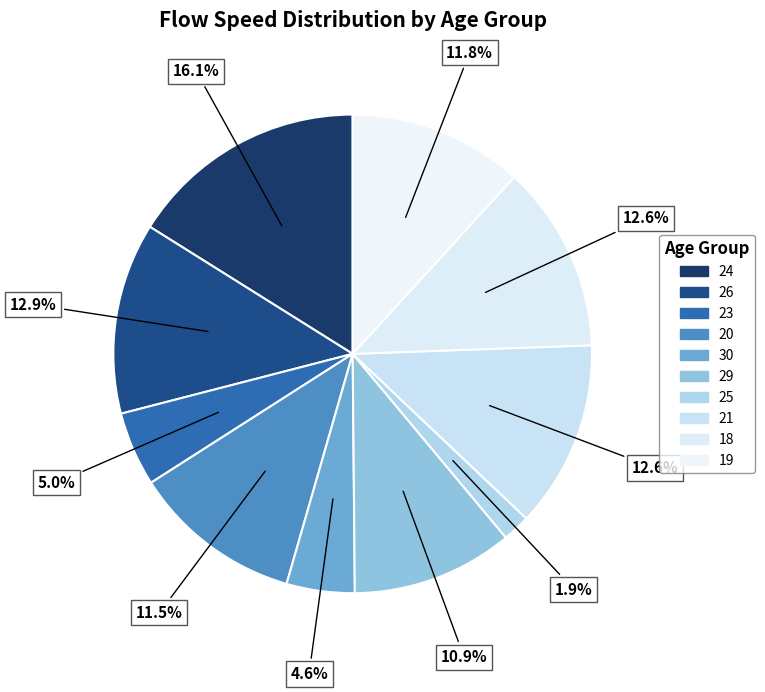

Rank the categories by value from lowest to highest.

25, 30, 23, 29, 20, 19, 21, 18, 26, 24